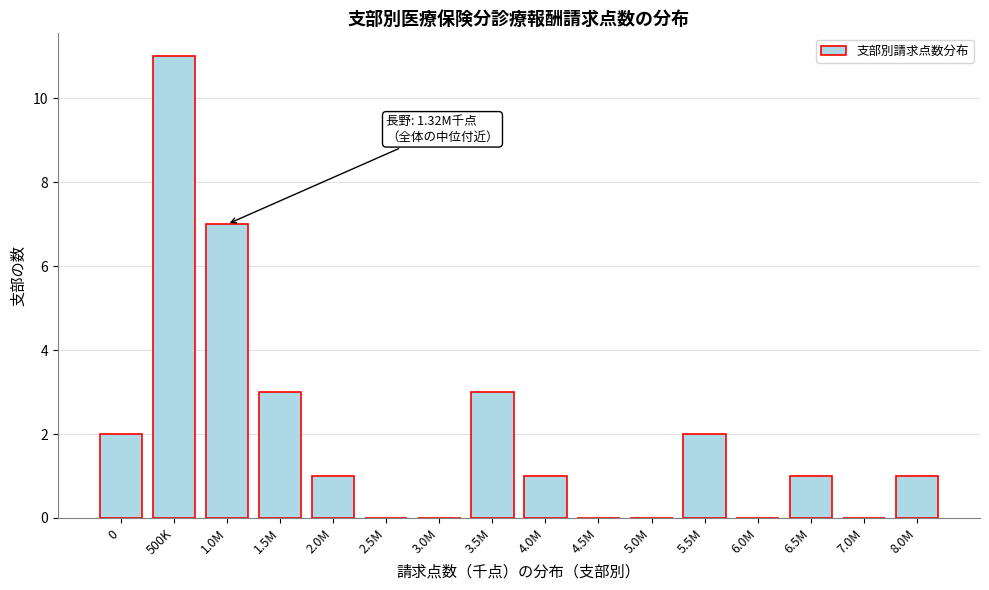

Reading left to right, extract all data points from this chart.

0=2	500K=11	1.0M=7	1.5M=3	2.0M=1	2.5M=0	3.0M=0	3.5M=3	4.0M=1	4.5M=0	5.0M=0	5.5M=2	6.0M=0	6.5M=1	7.0M=0	8.0M=1